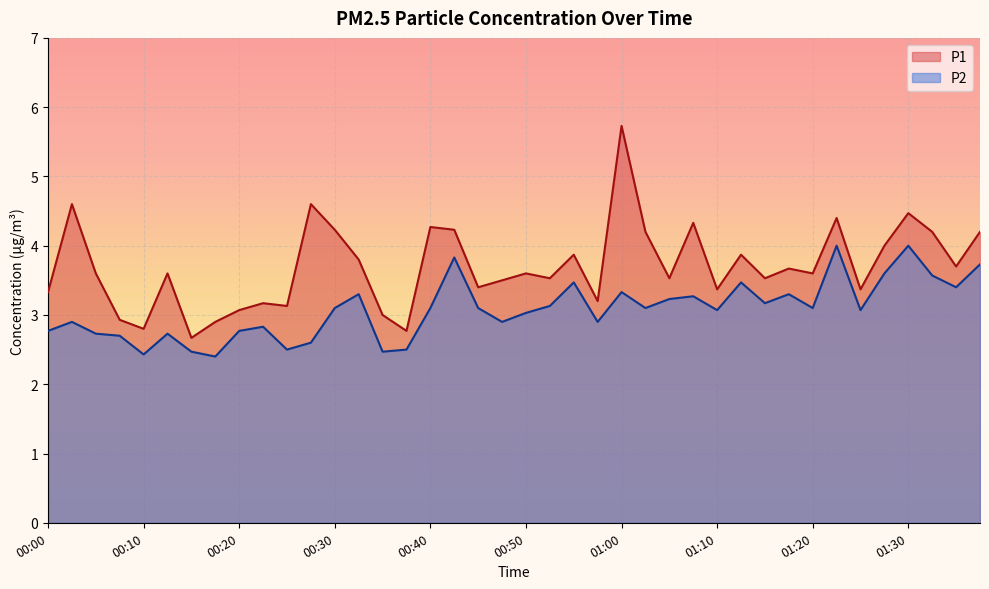

What is the greatest value displayed?

5.7